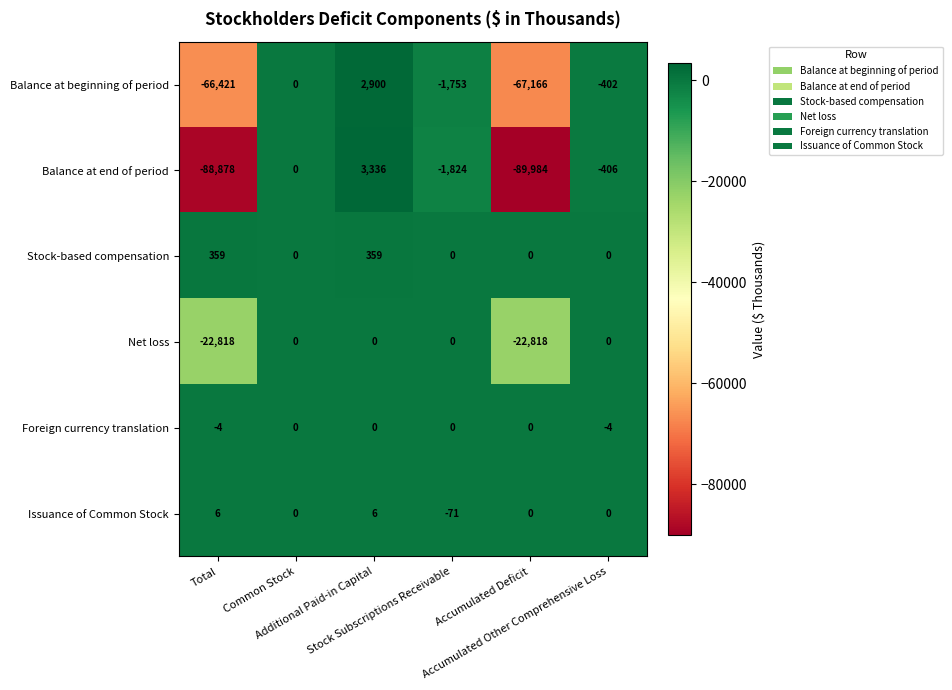

What is the difference between the second highest and minimum values in the Net loss series?

22818